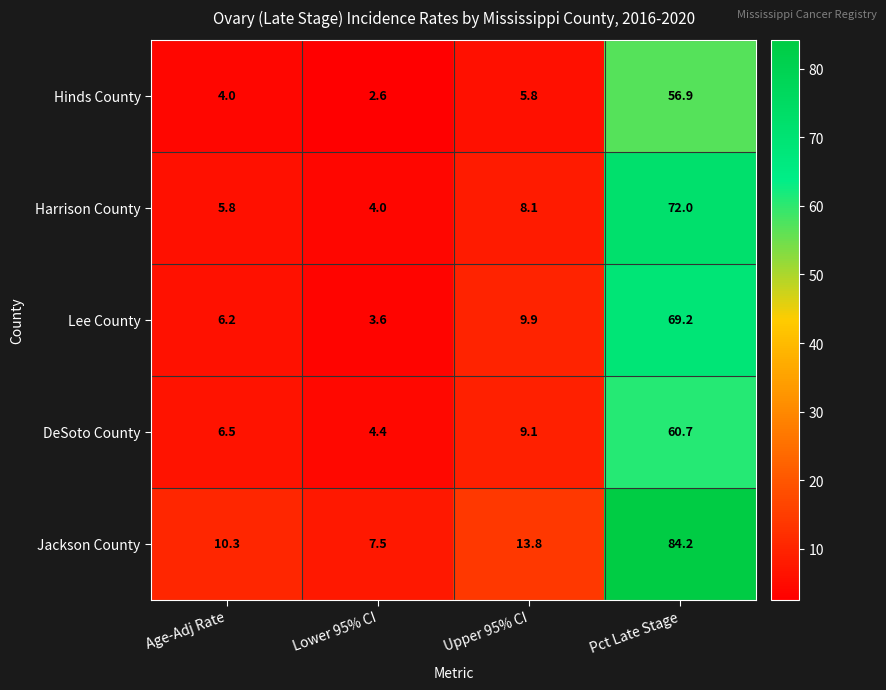

Which series has the largest total across all categories?

Jackson County